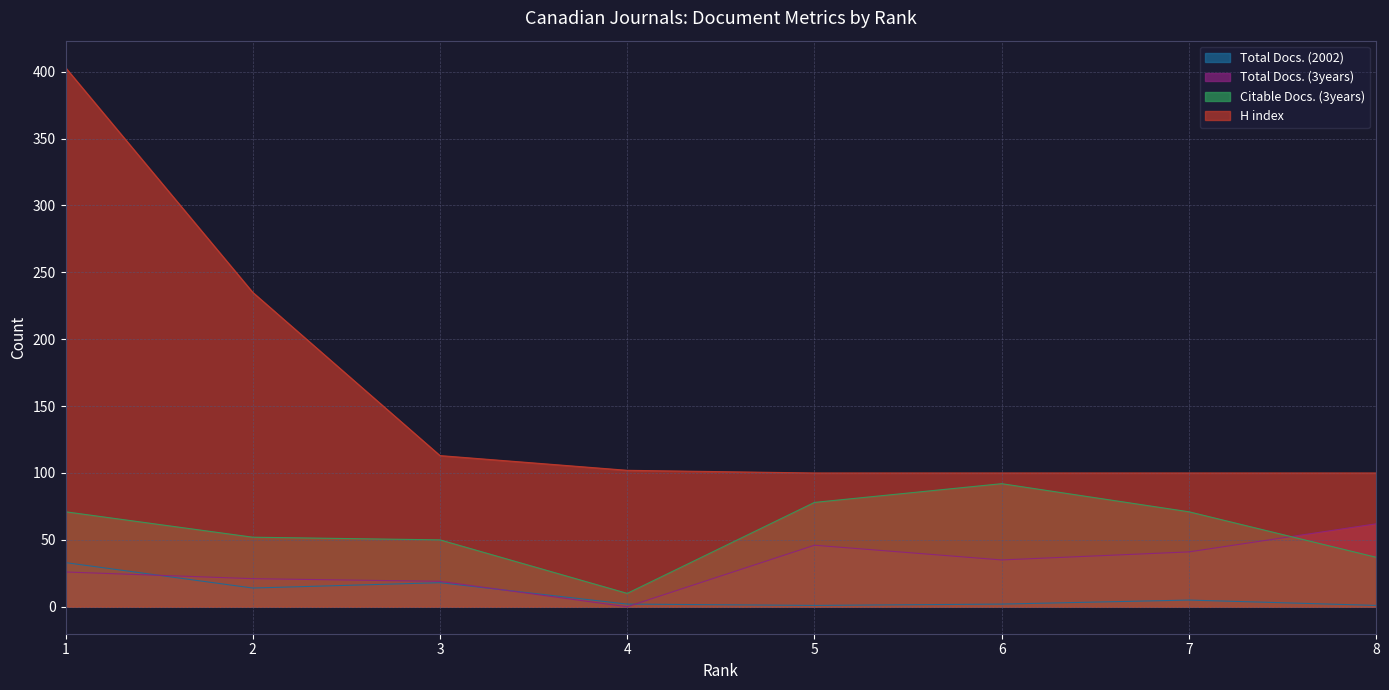

What is the difference between the Citable Docs. (3years) values at 3 and 4?

40